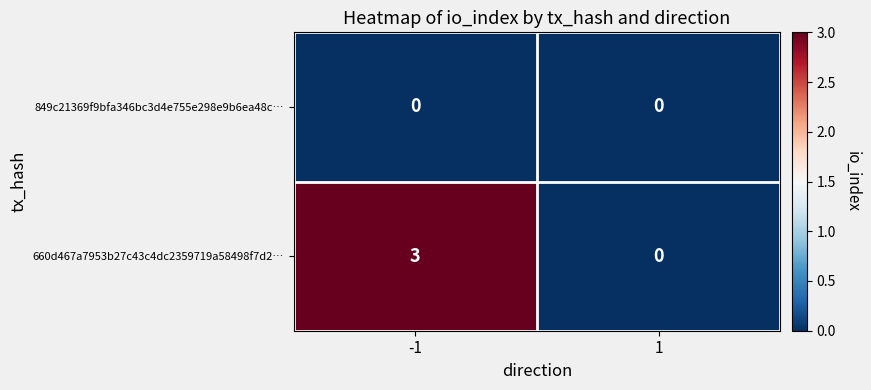

Which series has the largest range (max minus min)?

660d467a7953b27c43c4dc2359719a58498f7d2…